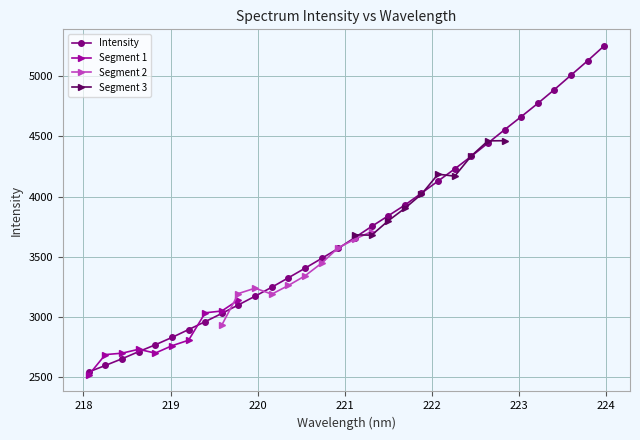

The chart shows a value of 1834.5 at 221.3083. True or false?

False